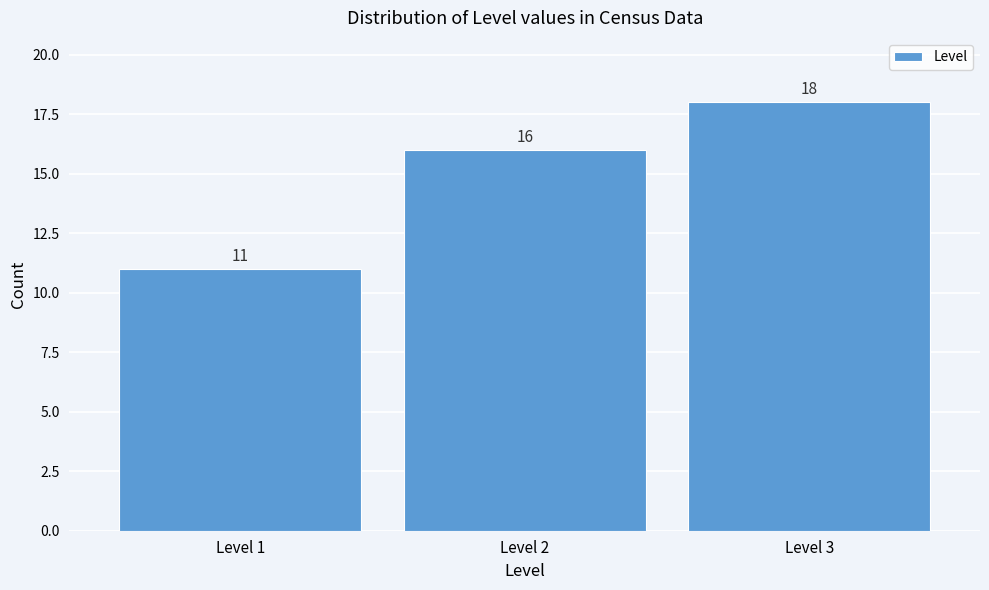

Reading left to right, list all the values displayed in this chart.

Level 1=11	Level 2=16	Level 3=18